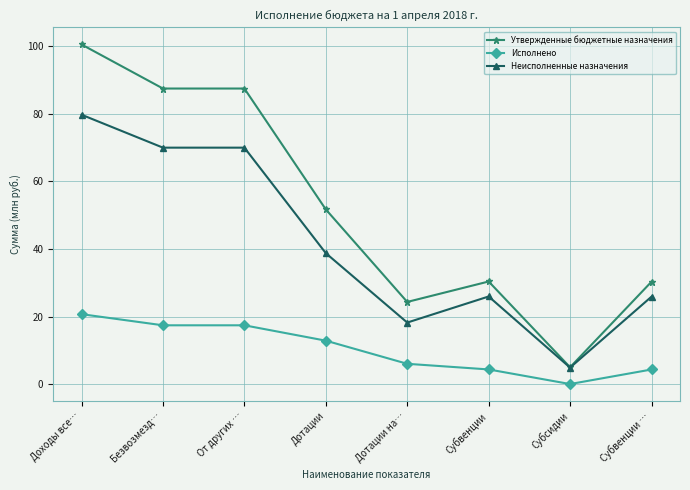

True or false: Исполнено and Утвержденные бюджетные назначения intersect in this chart.

False